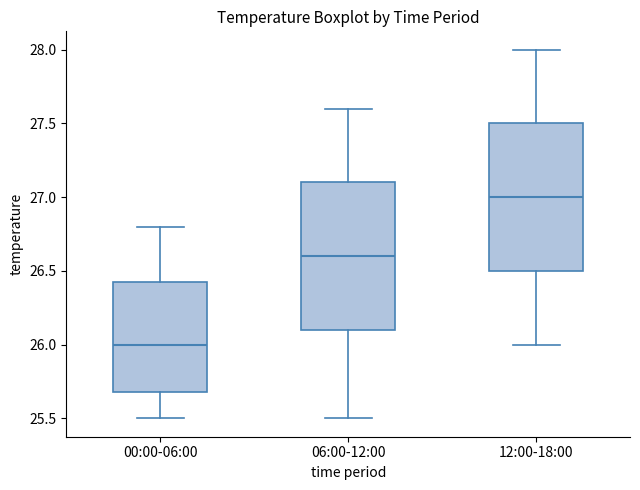

Where does the median line of the box for 12:00-18:00 sit on the y-axis? The values are not printed on the chart, so give them approximately, as read against the axis.

27.00